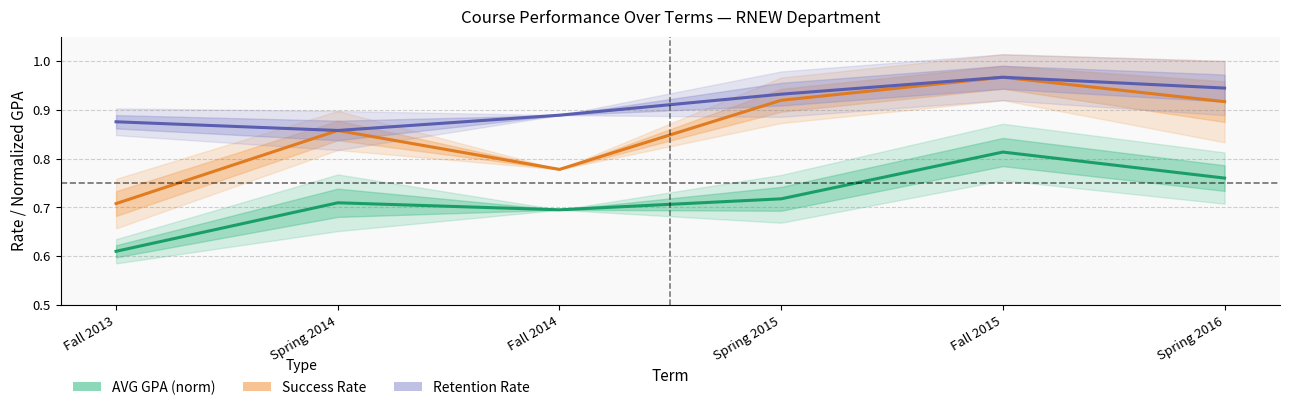

How many lines are shown in the chart?

3